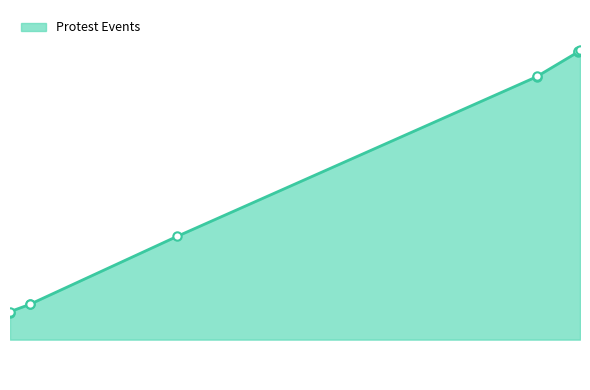

Is it true that the value at 2020-11-24 is 9581?

True